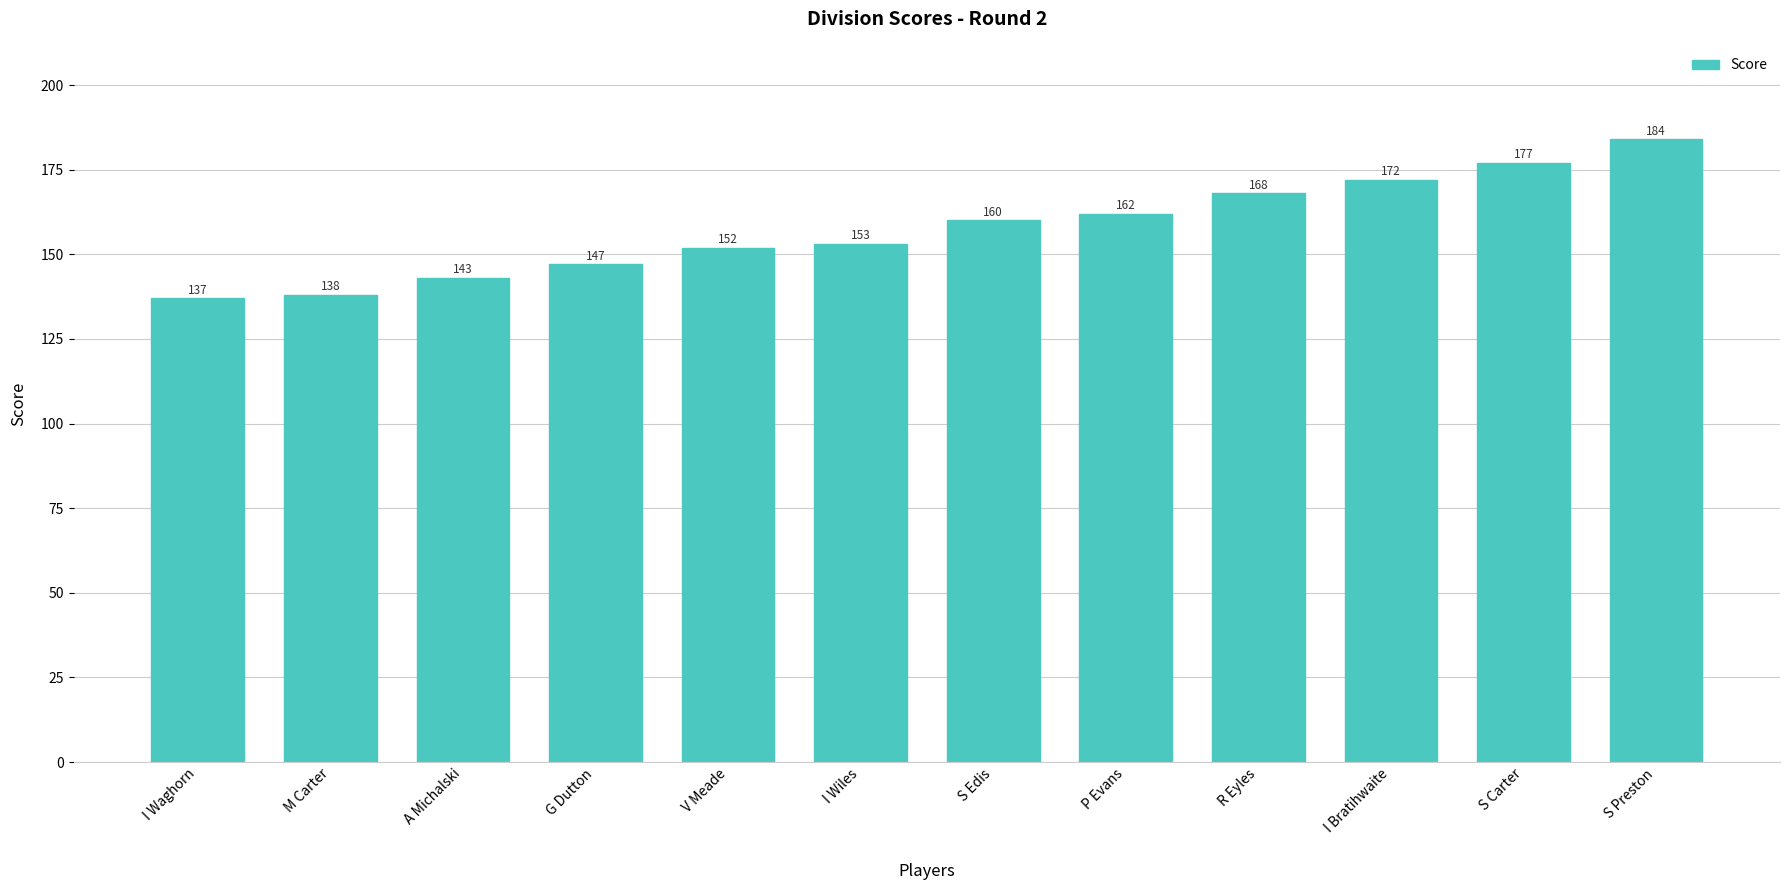

What is the value of the 7th bar from the left?

160